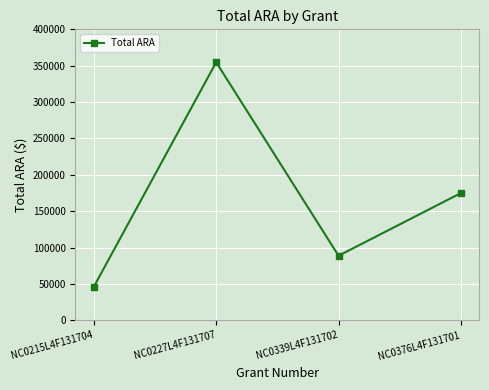

Reading left to right, list all the values displayed in this chart.

46156	354747	88700	174875